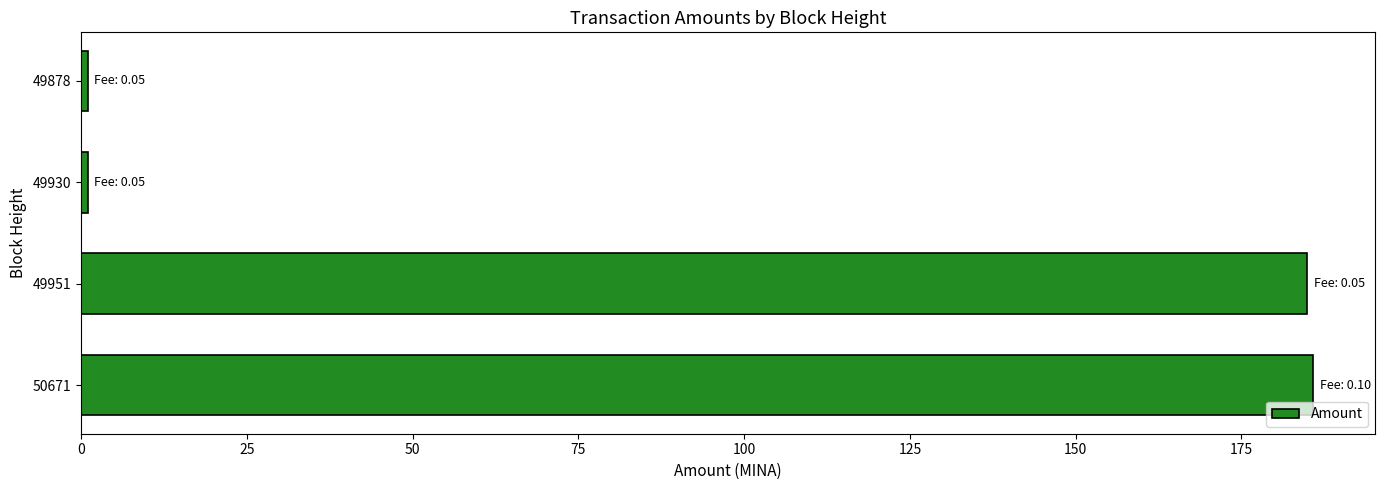

What is the greatest value displayed?

185.8